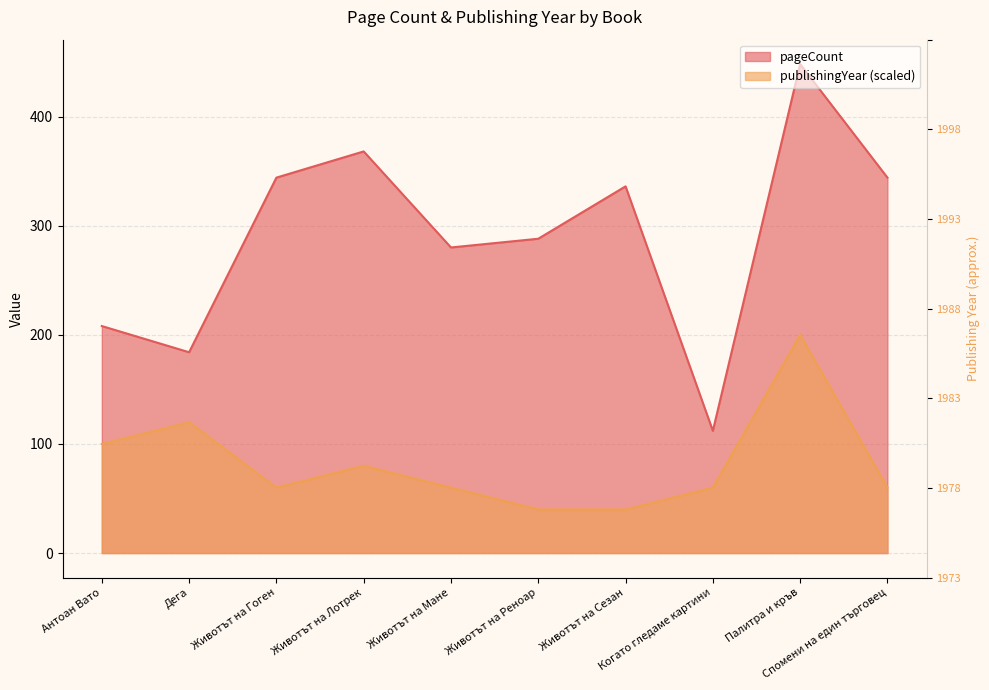

Read the publishingYear value at Когато гледаме картини, to the nearest 10.

60